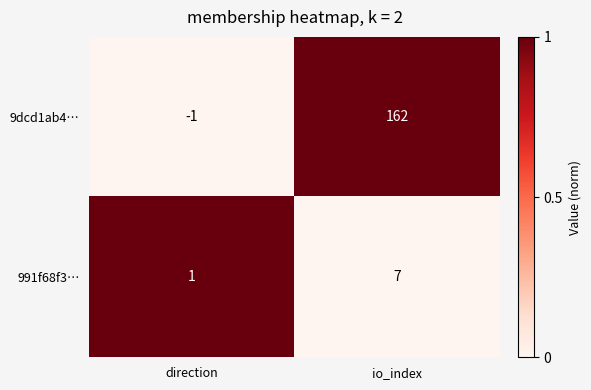

What is the total value across all series at io_index?

169